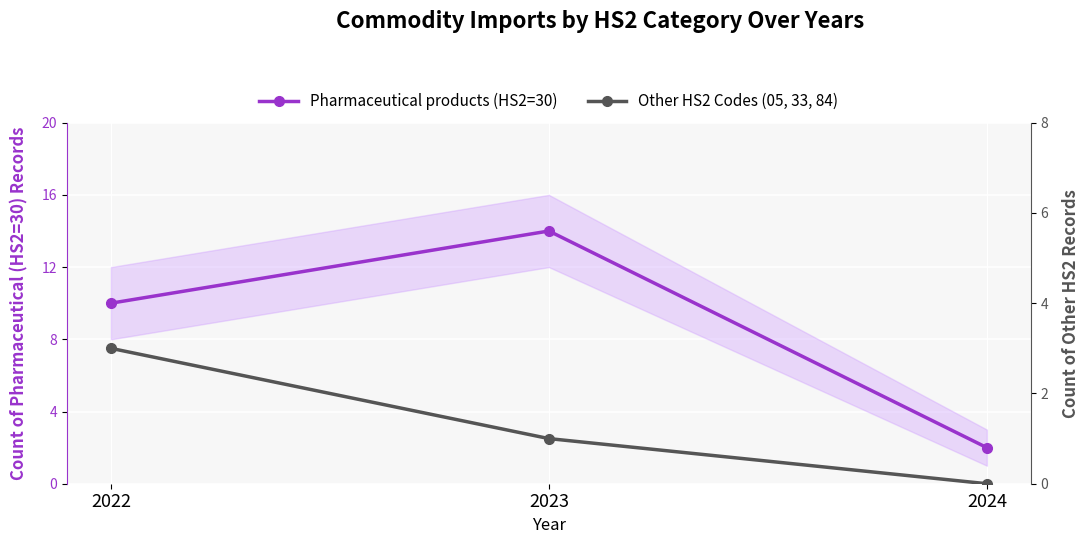

What is the difference between the highest and lowest values at 2024?

2